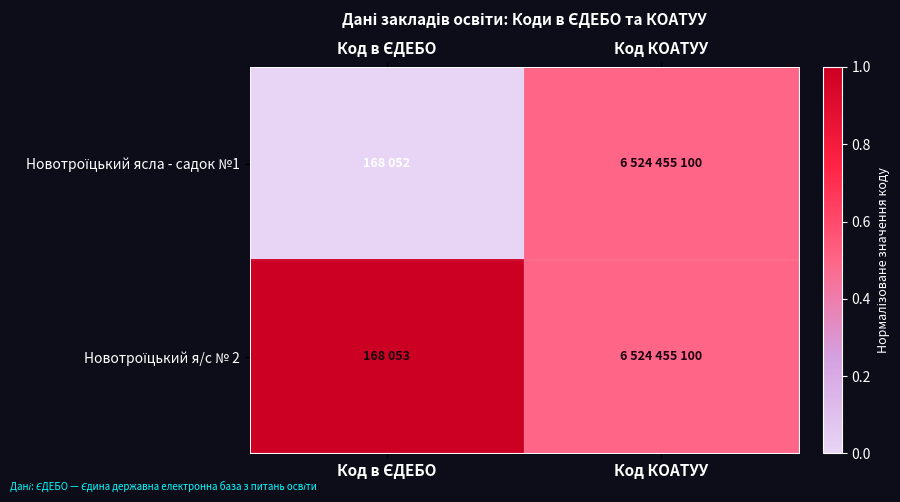

Rank the series by their average value, from lowest to highest.

Новотроїцький ясла - садок №1, Новотроїцький я/с № 2